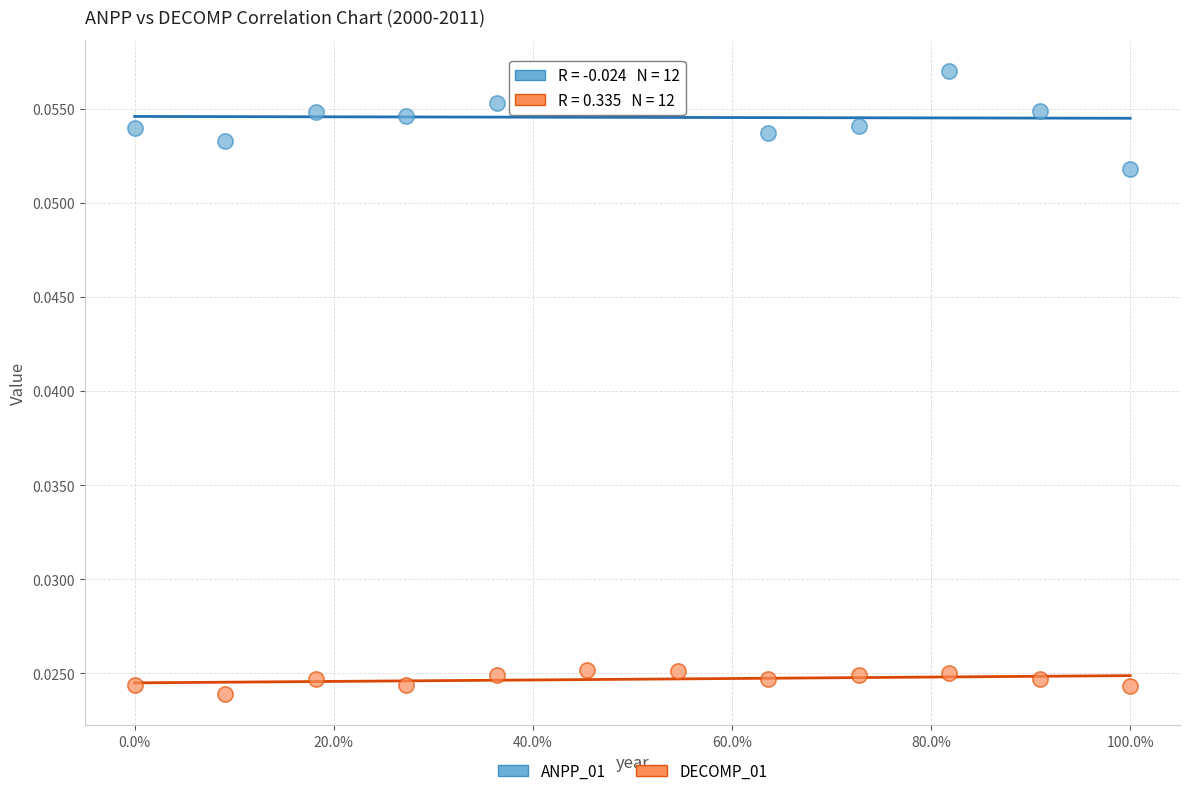

Which series has the largest Y range (max minus min)?

ANPP_01